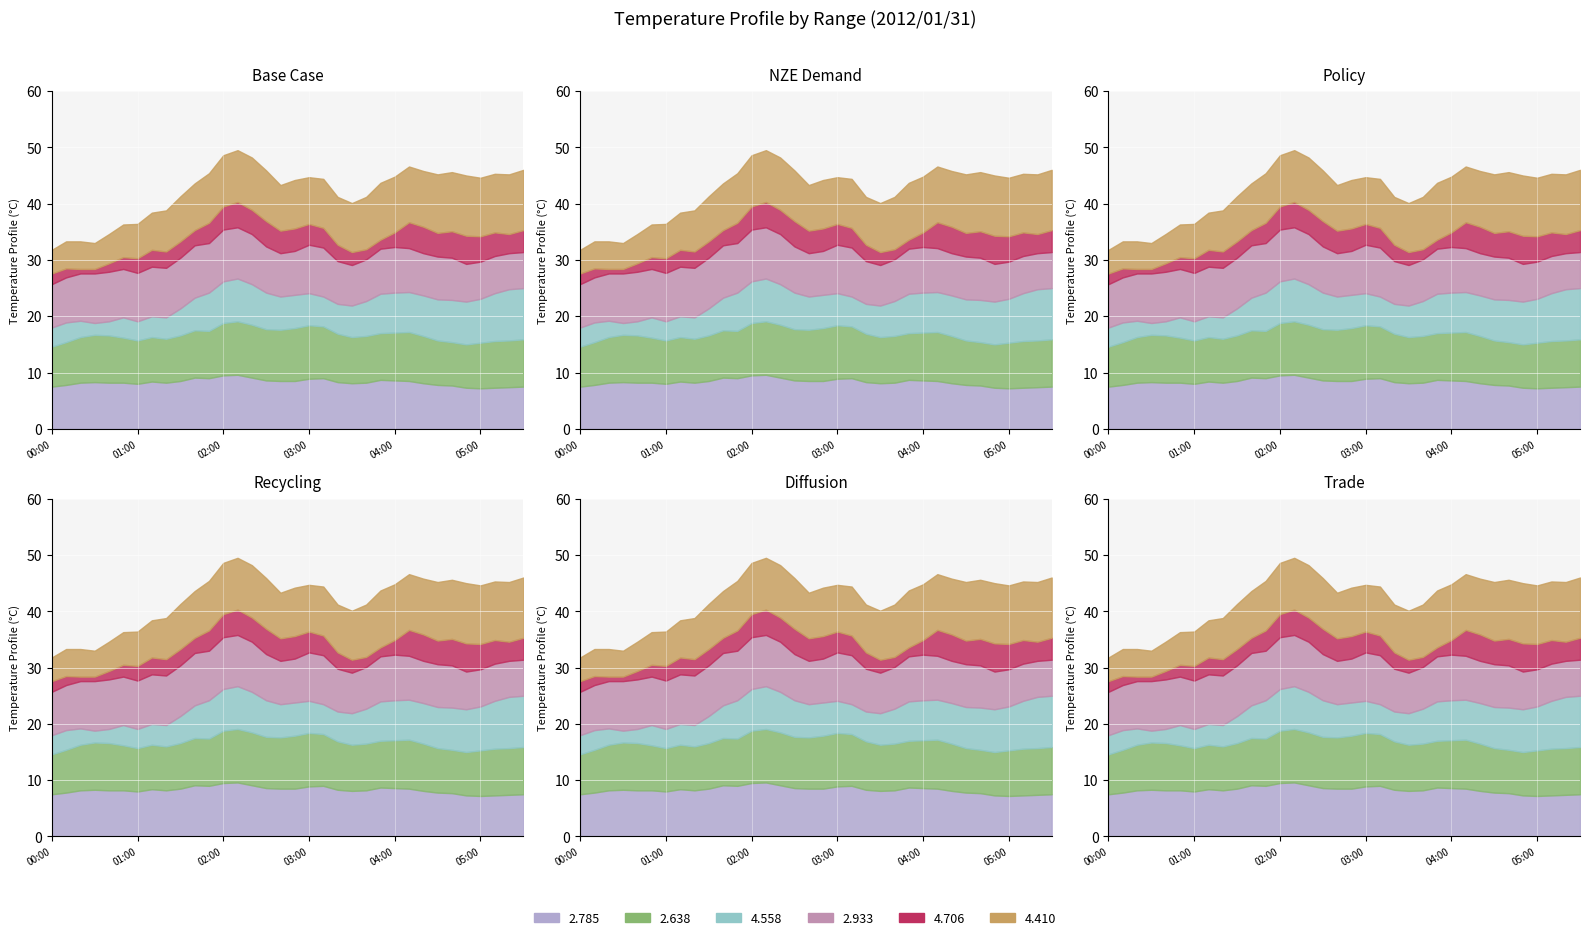

Rank the series at 2012/01/31 04:20 from highest to lowest value.

4.410, 2.638, 2.785, 2.933, 4.558, 4.706